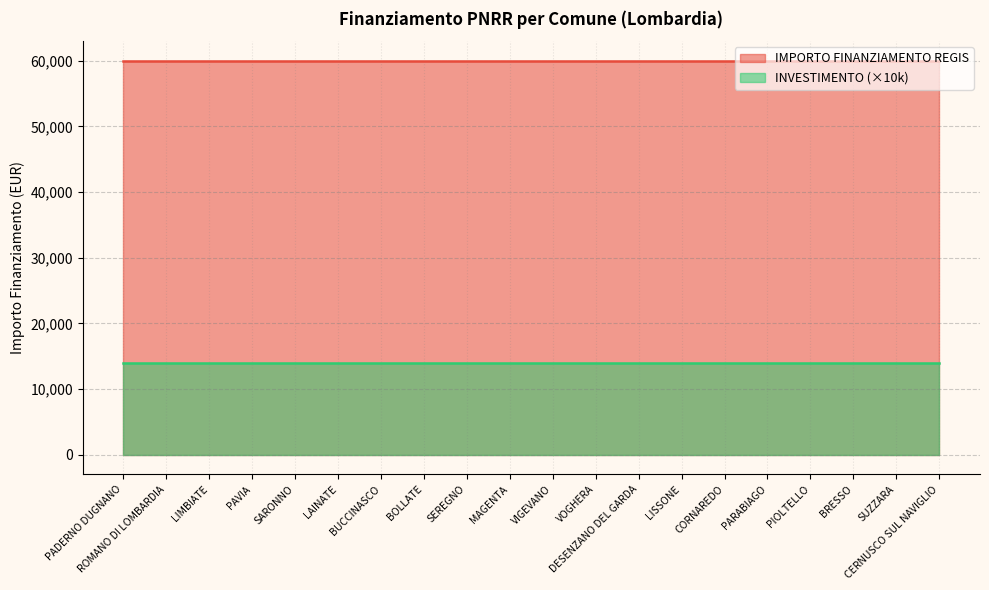

Reading left to right, list all the values displayed in this chart.

IMPORTO FINANZIAMENTO REGIS: PADERNO DUGNANO=59966.0	ROMANO DI LOMBARDIA=59966.0	LIMBIATE=59966.0	PAVIA=59966.0	SARONNO=59966.0	LAINATE=59966.0	BUCCINASCO=59966.0	BOLLATE=59966.0	SEREGNO=59966.0	MAGENTA=59966.0	VIGEVANO=59966.0	VOGHERA=59966.0	DESENZANO DEL GARDA=59966.0	LISSONE=59966.0	CORNAREDO=59966.0	PARABIAGO=59966.0	PIOLTELLO=59966.0	BRESSO=59966.0	SUZZARA=59966.0	CERNUSCO SUL NAVIGLIO=59966.0
INVESTIMENTO: PADERNO DUGNANO=1.4	ROMANO DI LOMBARDIA=1.4	LIMBIATE=1.4	PAVIA=1.4	SARONNO=1.4	LAINATE=1.4	BUCCINASCO=1.4	BOLLATE=1.4	SEREGNO=1.4	MAGENTA=1.4	VIGEVANO=1.4	VOGHERA=1.4	DESENZANO DEL GARDA=1.4	LISSONE=1.4	CORNAREDO=1.4	PARABIAGO=1.4	PIOLTELLO=1.4	BRESSO=1.4	SUZZARA=1.4	CERNUSCO SUL NAVIGLIO=1.4